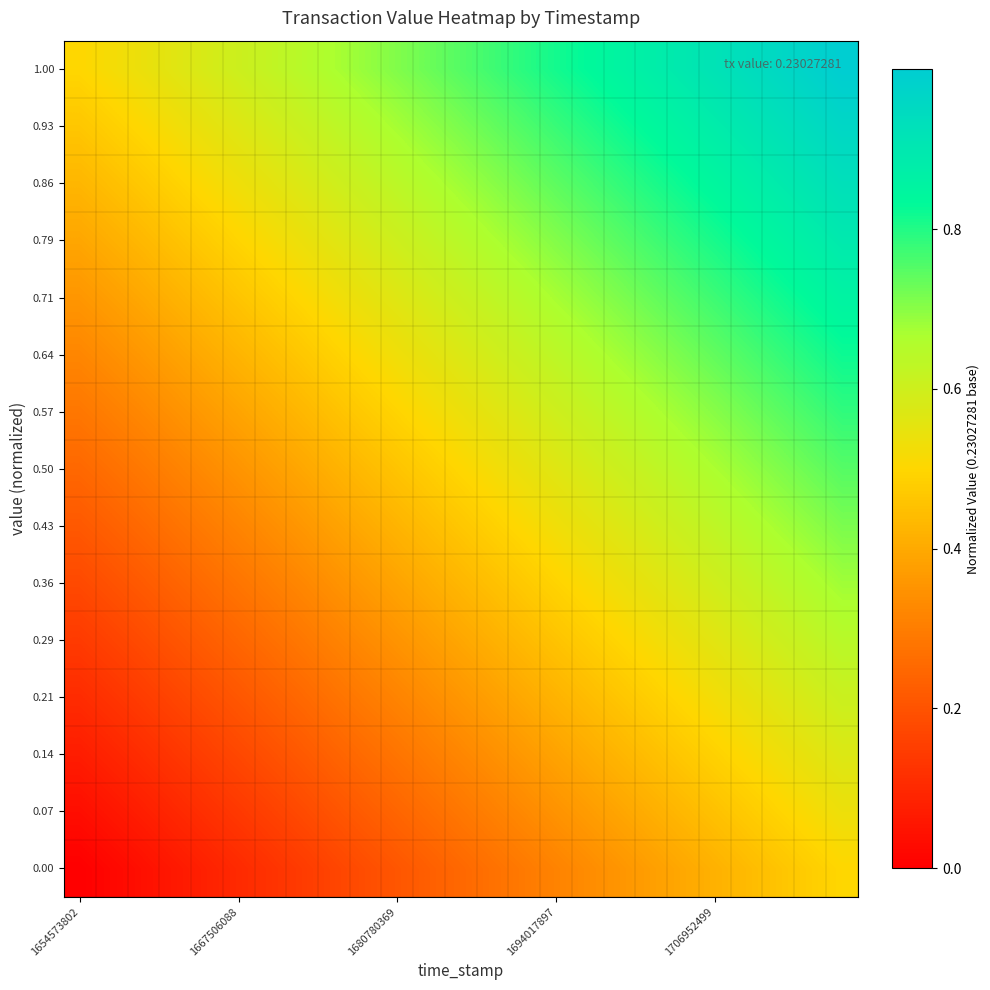

Reading left to right, extract all data points from this chart.

0.00: 0.0	0.0	0.0	0.1	0.1	0.1	0.1	0.1	0.2	0.2	0.2	0.2	0.3	0.3	0.3	0.3	0.3	0.4	0.4	0.4	0.4	0.4	0.5	0.5	0.5
0.07: 0.0	0.1	0.1	0.1	0.1	0.1	0.2	0.2	0.2	0.2	0.2	0.3	0.3	0.3	0.3	0.3	0.4	0.4	0.4	0.4	0.5	0.5	0.5	0.5	0.5
0.14: 0.1	0.1	0.1	0.1	0.2	0.2	0.2	0.2	0.2	0.3	0.3	0.3	0.3	0.3	0.4	0.4	0.4	0.4	0.4	0.5	0.5	0.5	0.5	0.6	0.6
0.21: 0.1	0.1	0.1	0.2	0.2	0.2	0.2	0.3	0.3	0.3	0.3	0.3	0.4	0.4	0.4	0.4	0.4	0.5	0.5	0.5	0.5	0.5	0.6	0.6	0.6
0.29: 0.1	0.2	0.2	0.2	0.2	0.2	0.3	0.3	0.3	0.3	0.4	0.4	0.4	0.4	0.4	0.5	0.5	0.5	0.5	0.5	0.6	0.6	0.6	0.6	0.6
0.36: 0.2	0.2	0.2	0.2	0.3	0.3	0.3	0.3	0.3	0.4	0.4	0.4	0.4	0.5	0.5	0.5	0.5	0.5	0.6	0.6	0.6	0.6	0.6	0.7	0.7
0.43: 0.2	0.2	0.3	0.3	0.3	0.3	0.3	0.4	0.4	0.4	0.4	0.4	0.5	0.5	0.5	0.5	0.5	0.6	0.6	0.6	0.6	0.7	0.7	0.7	0.7
0.50: 0.2	0.3	0.3	0.3	0.3	0.4	0.4	0.4	0.4	0.4	0.5	0.5	0.5	0.5	0.5	0.6	0.6	0.6	0.6	0.6	0.7	0.7	0.7	0.7	0.7
0.57: 0.3	0.3	0.3	0.3	0.4	0.4	0.4	0.4	0.5	0.5	0.5	0.5	0.5	0.6	0.6	0.6	0.6	0.6	0.7	0.7	0.7	0.7	0.7	0.8	0.8
0.64: 0.3	0.3	0.4	0.4	0.4	0.4	0.4	0.5	0.5	0.5	0.5	0.6	0.6	0.6	0.6	0.6	0.7	0.7	0.7	0.7	0.7	0.8	0.8	0.8	0.8
0.71: 0.4	0.4	0.4	0.4	0.4	0.5	0.5	0.5	0.5	0.5	0.6	0.6	0.6	0.6	0.6	0.7	0.7	0.7	0.7	0.8	0.8	0.8	0.8	0.8	0.9
0.79: 0.4	0.4	0.4	0.5	0.5	0.5	0.5	0.5	0.6	0.6	0.6	0.6	0.6	0.7	0.7	0.7	0.7	0.7	0.8	0.8	0.8	0.8	0.9	0.9	0.9
0.86: 0.4	0.4	0.5	0.5	0.5	0.5	0.6	0.6	0.6	0.6	0.6	0.7	0.7	0.7	0.7	0.7	0.8	0.8	0.8	0.8	0.8	0.9	0.9	0.9	0.9
0.93: 0.5	0.5	0.5	0.5	0.5	0.6	0.6	0.6	0.6	0.7	0.7	0.7	0.7	0.7	0.8	0.8	0.8	0.8	0.8	0.9	0.9	0.9	0.9	0.9	1.0
1.00: 0.5	0.5	0.5	0.6	0.6	0.6	0.6	0.6	0.7	0.7	0.7	0.7	0.8	0.8	0.8	0.8	0.8	0.9	0.9	0.9	0.9	0.9	1.0	1.0	1.0